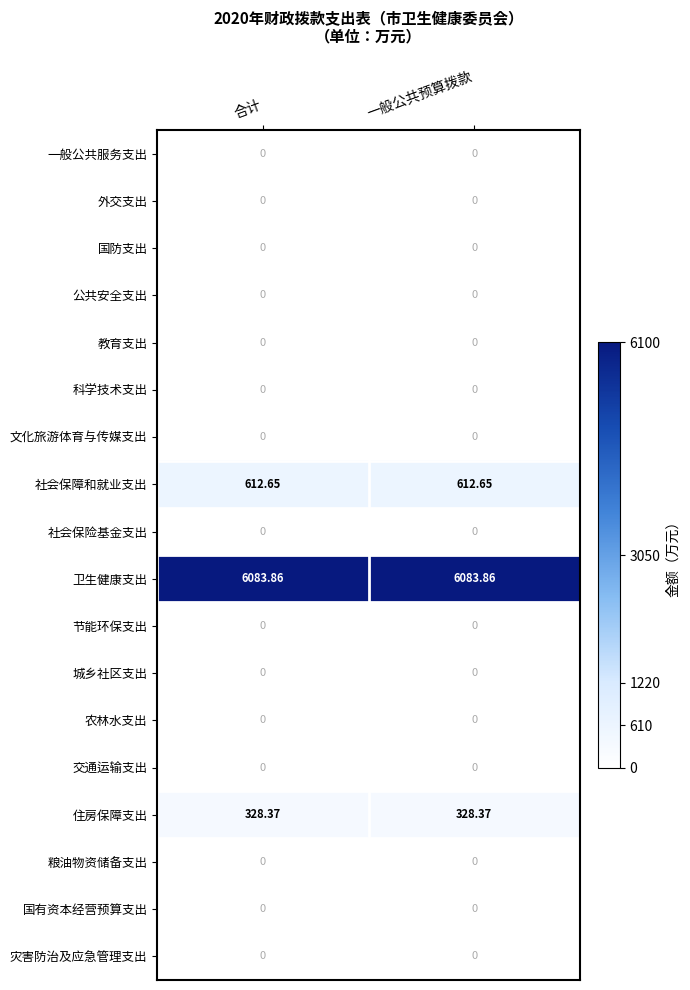

Which series has the largest total across all categories?

卫生健康支出